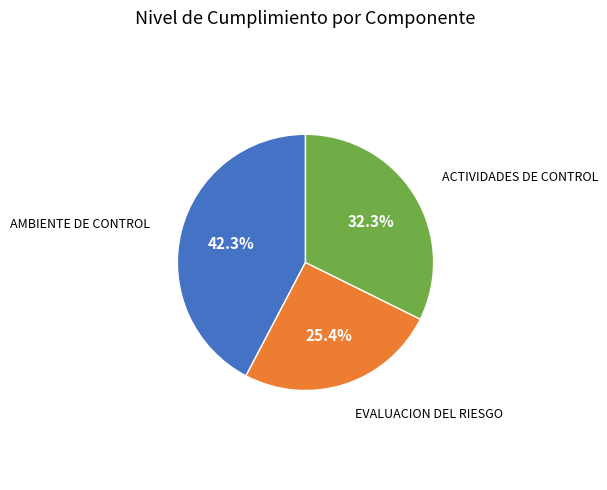

To the nearest percent, what is the average slice percentage?

33%